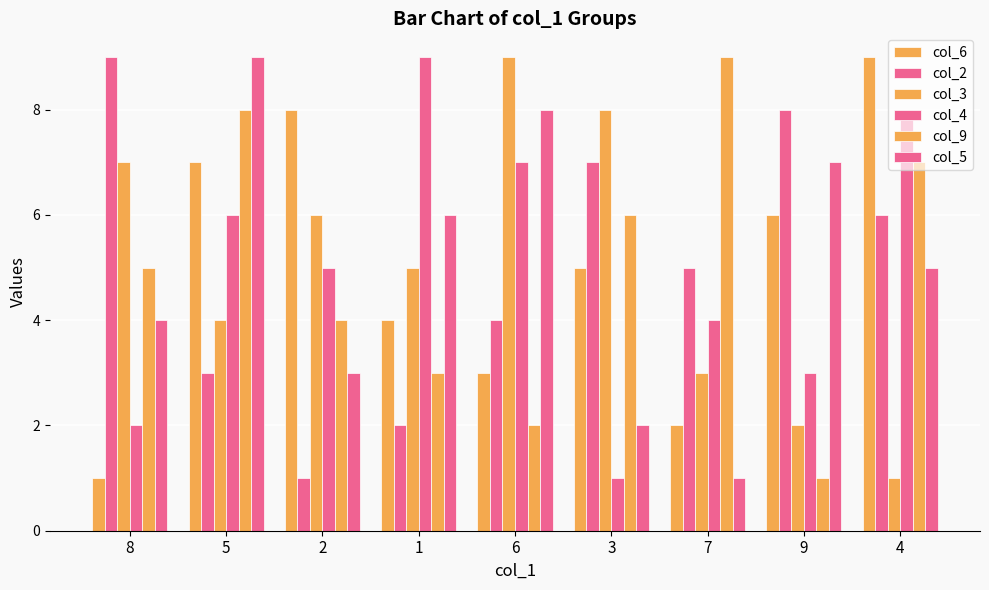

How many data points does each series have?

9